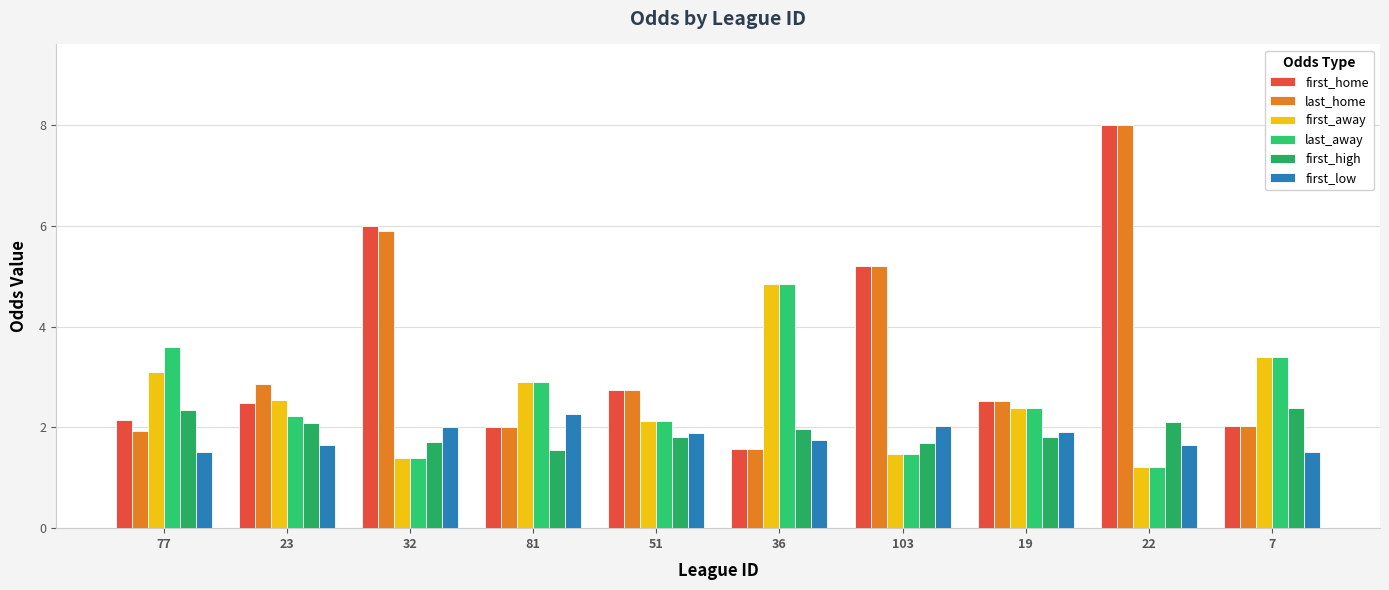

How many series are shown in this chart?

6